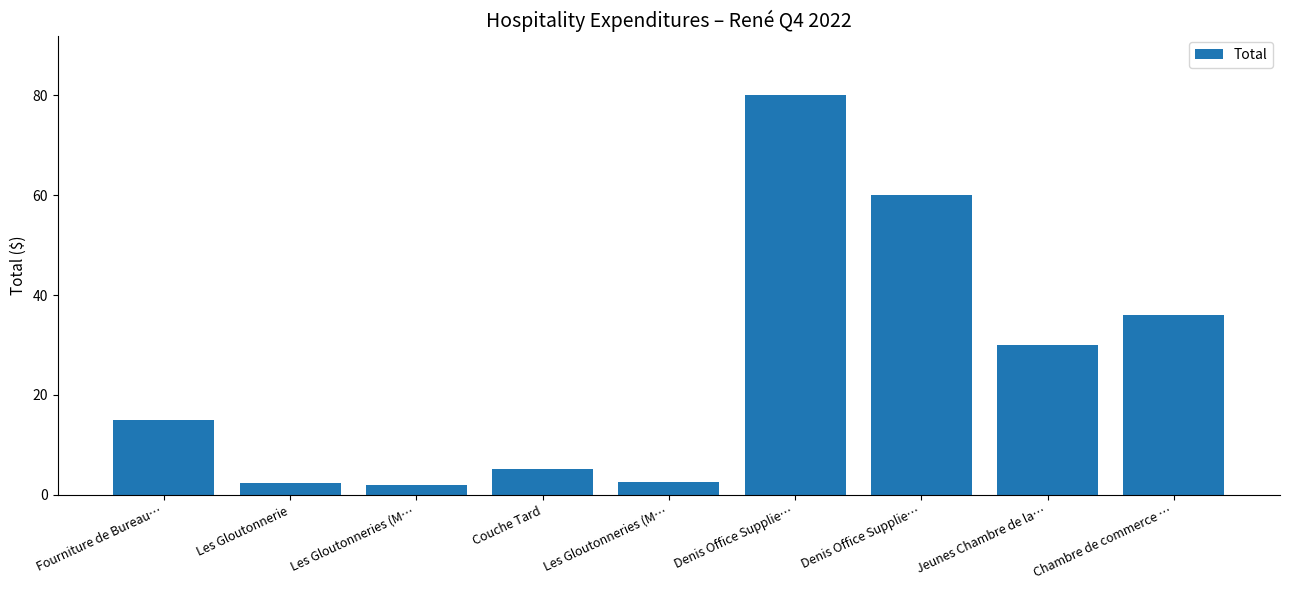

Does the chart contain any negative values?

No